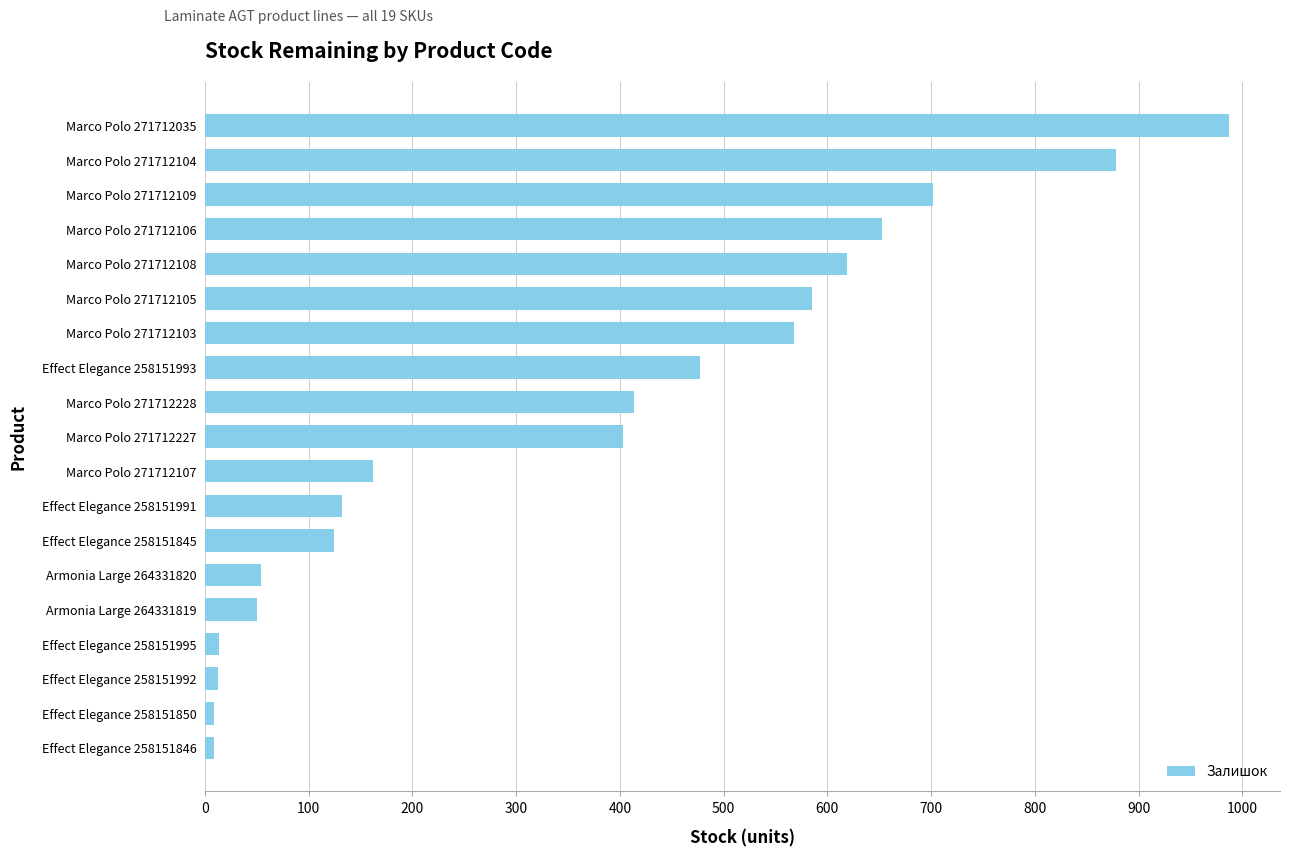

What is the average value?

361